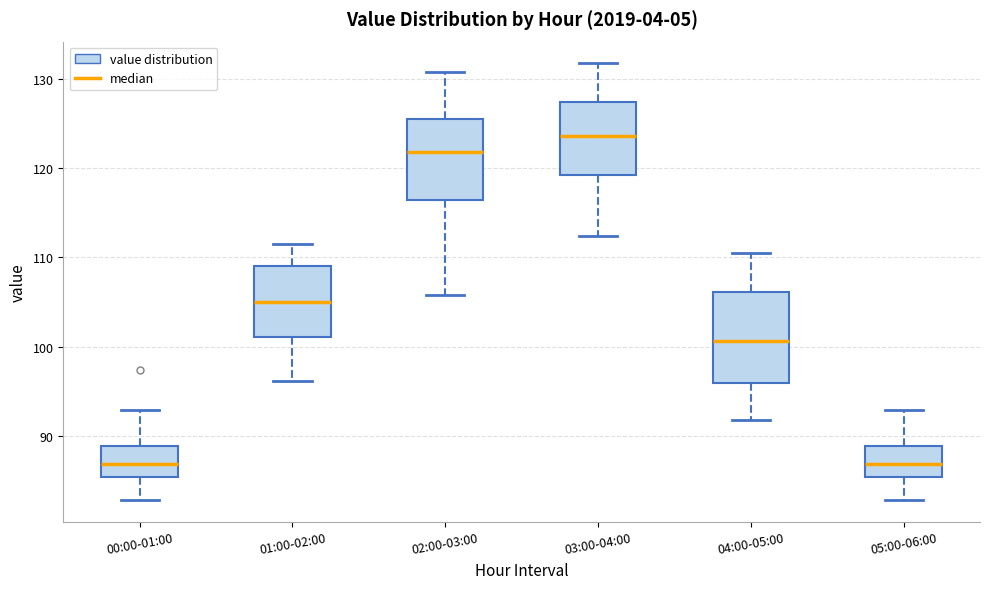

Reading left to right, transcribe this box plot: for each box, give where its median line is, the range the box spans, and where its two whiskers end, as read against the y-axis. The values are not printed on the chart, so give them approximately, as read against the axis.

00:00-01:00: median 87, box 85 to 89, whiskers 83 to 93
01:00-02:00: median 105, box 101 to 109, whiskers 96 to 111
02:00-03:00: median 122, box 116 to 125, whiskers 106 to 131
03:00-04:00: median 124, box 119 to 127, whiskers 112 to 132
04:00-05:00: median 101, box 96 to 106, whiskers 92 to 111
05:00-06:00: median 87, box 85 to 89, whiskers 83 to 93